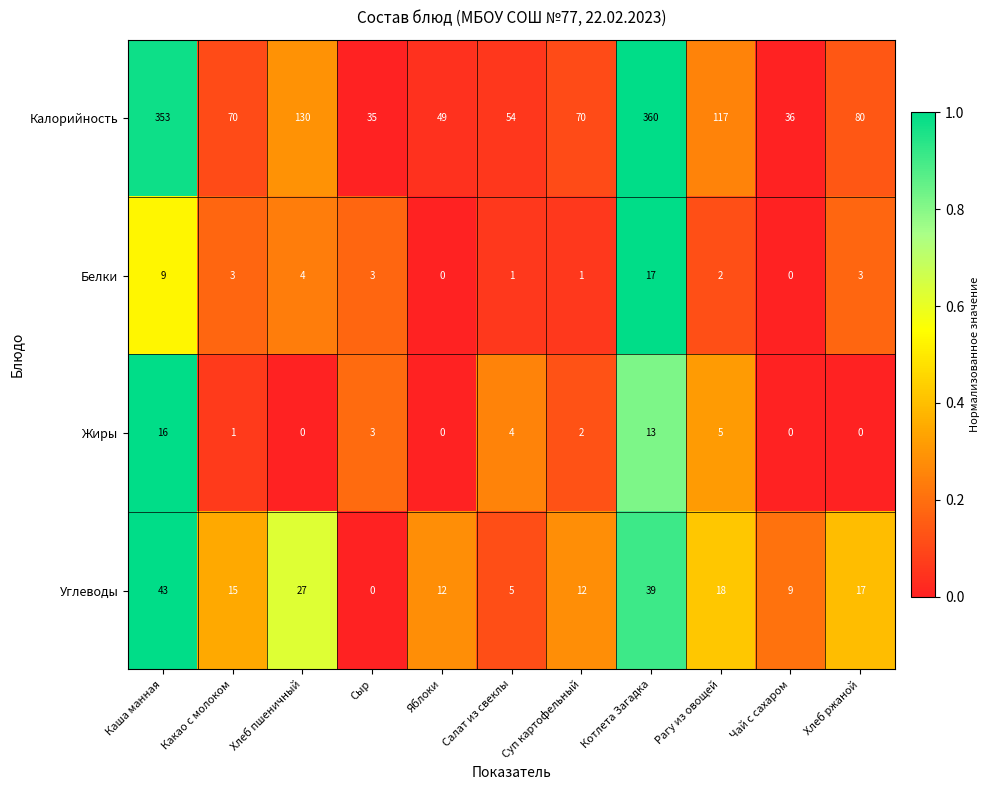

The value of Углеводы at Каша манная is 22. True or false?

False